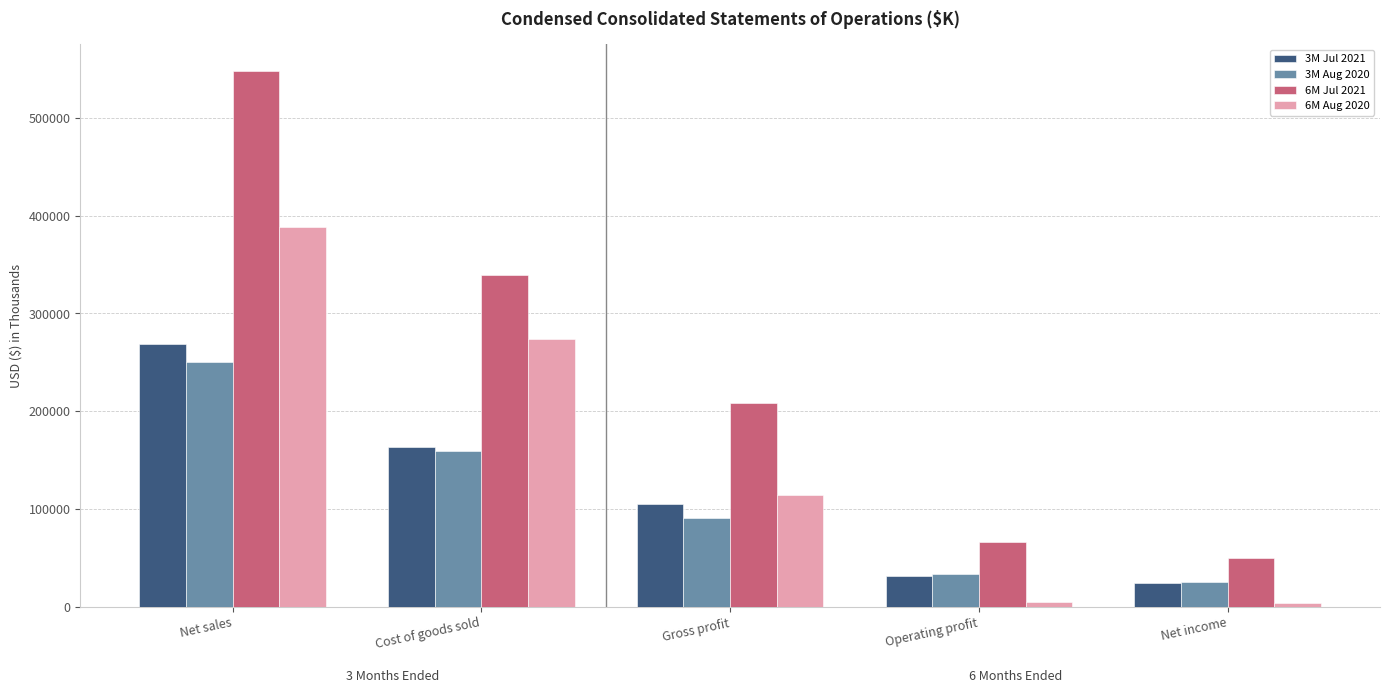

What is the label of the 4th bar from the left?

Operating profit